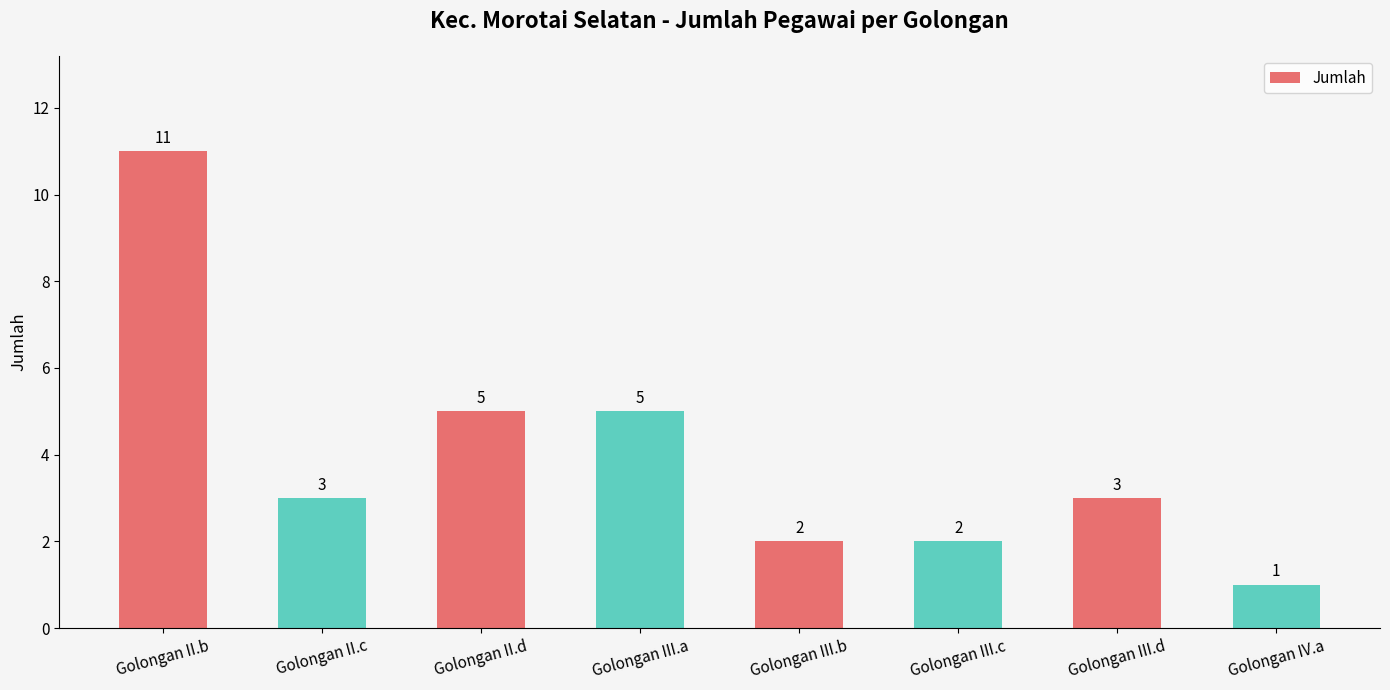

What is the smallest value displayed?

1